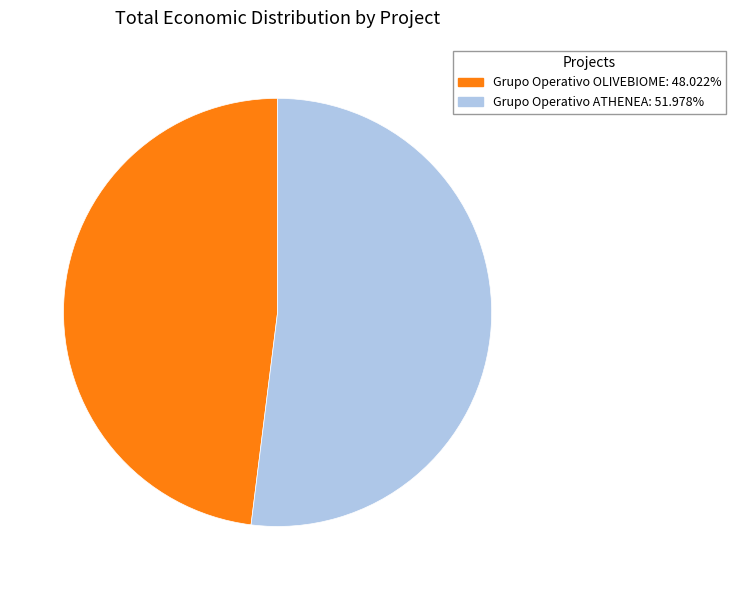

What is the majority slice?

Grupo Operativo ATHENEA